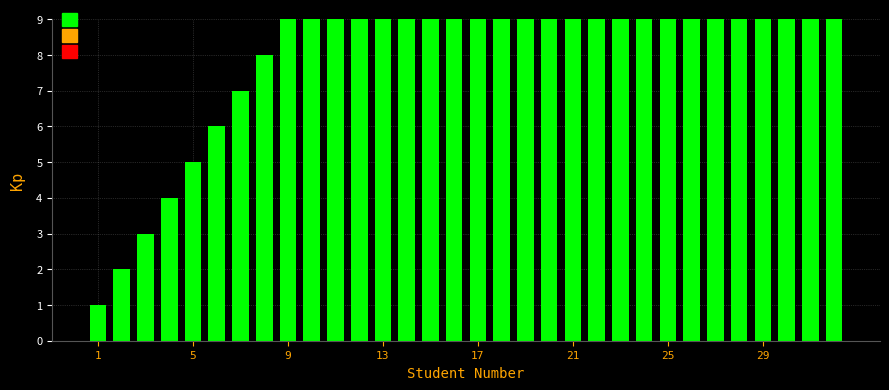

Does the chart contain any negative values?

No